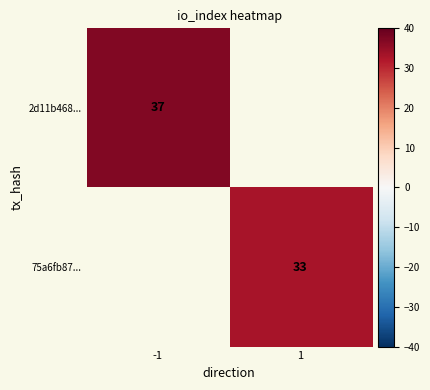

The 2d11b468... series shows 12 at -1. True or false?

False